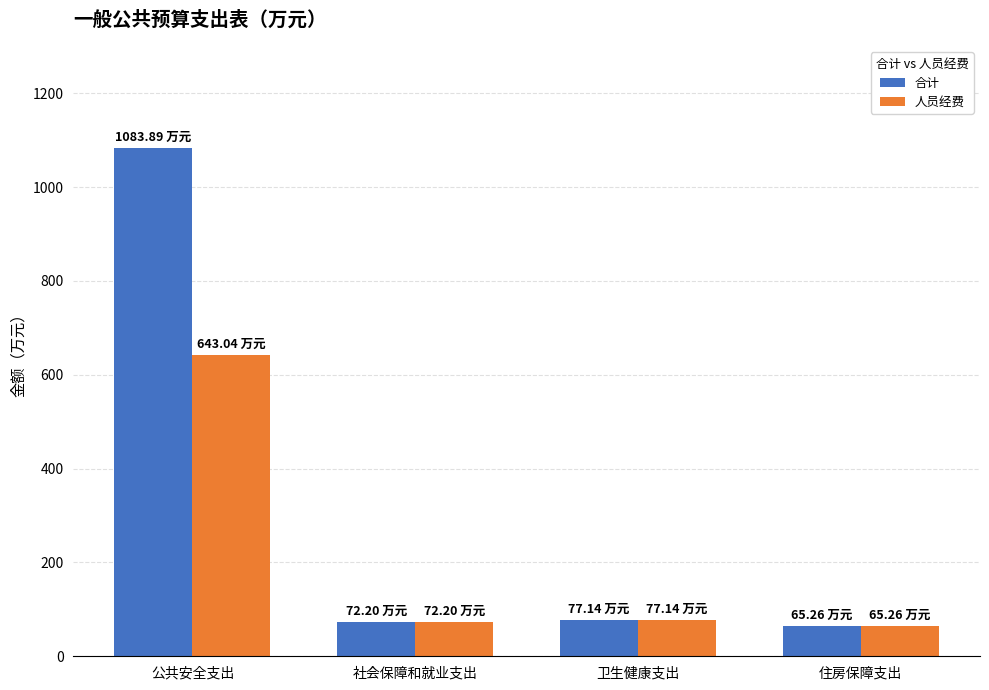

What is the sum of the 人员经费 values at 公共安全支出 and 社会保障和就业支出?

715.2